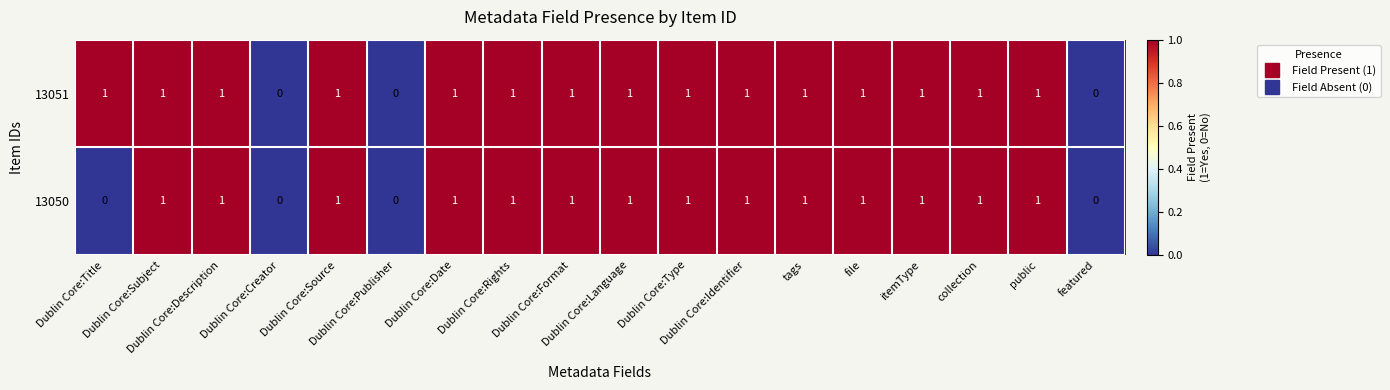

What is the sum of all 13051 values?

15